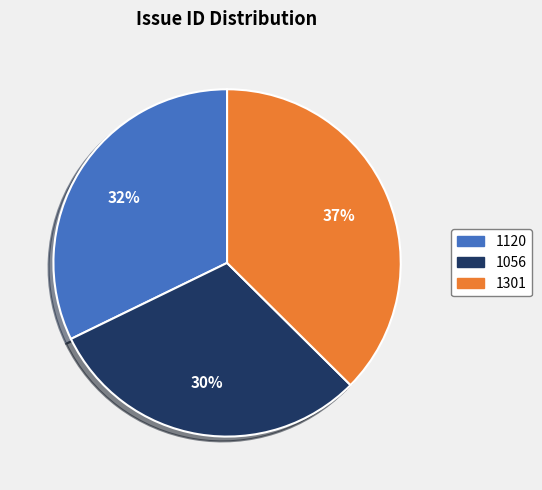

To the nearest percent, what percentage of the pie is 1120?

32%